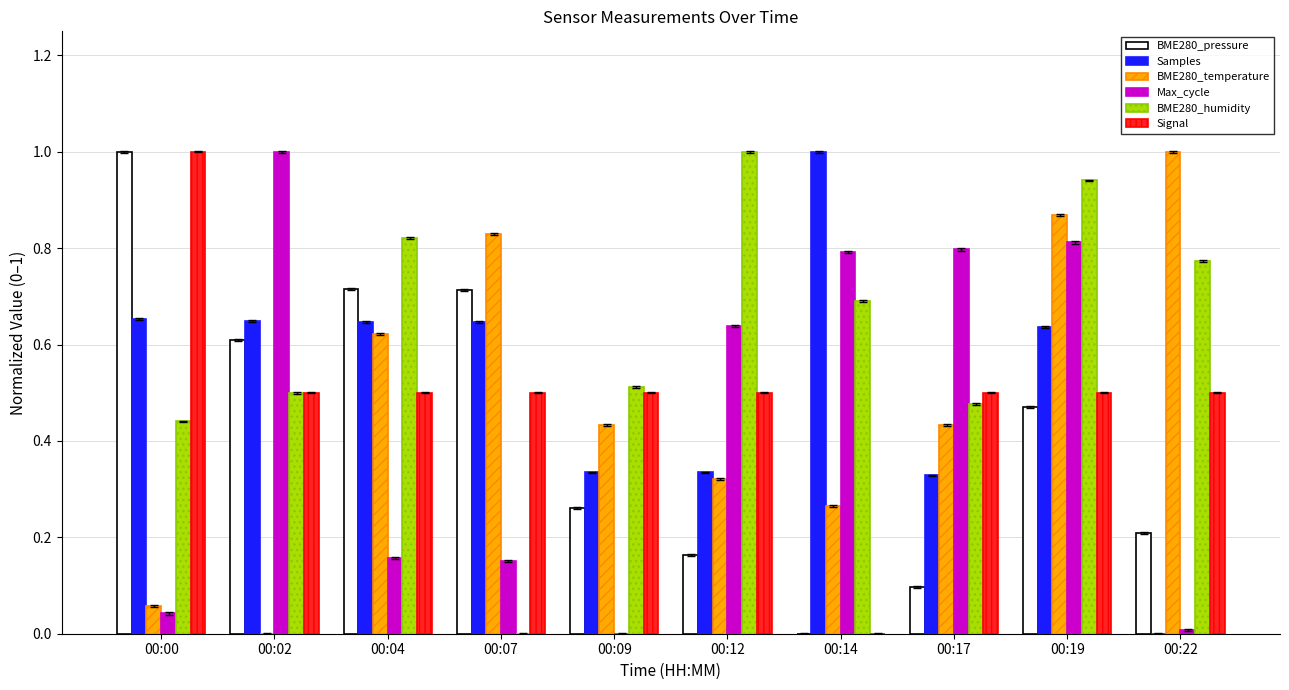

What is the sum of the Signal values at 00:09 and 00:12?

1.0